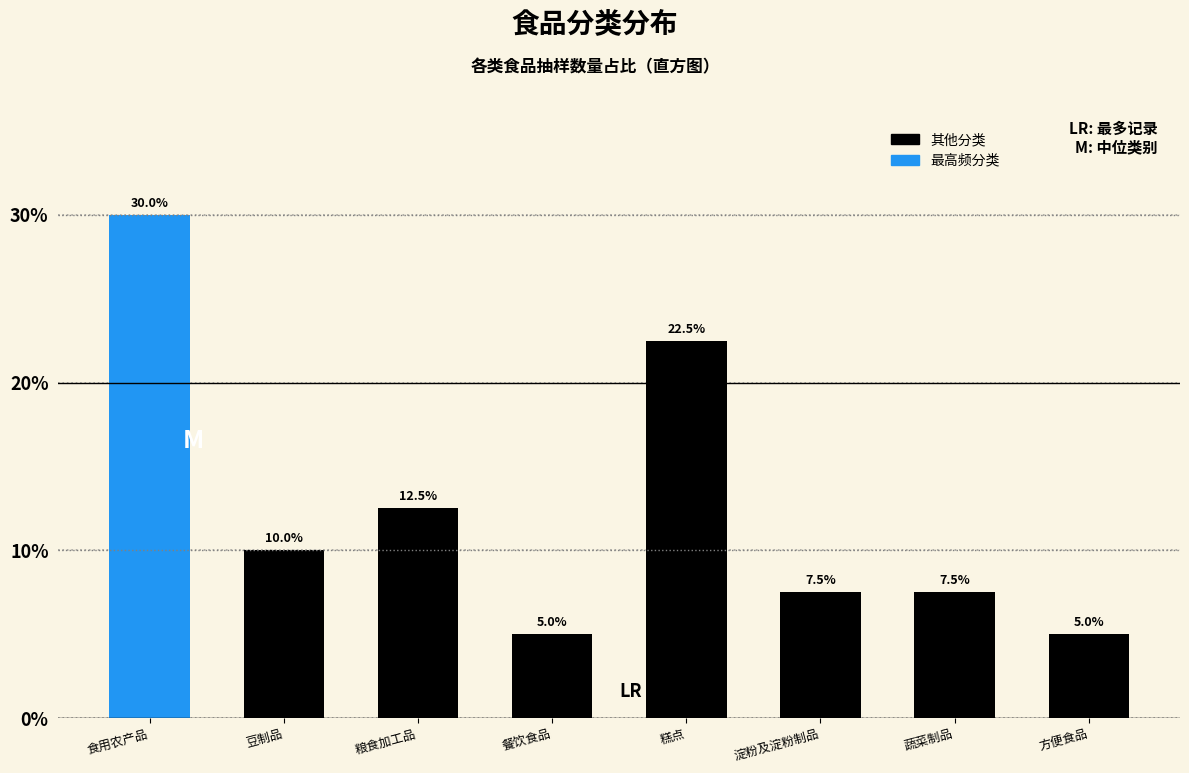

Reading right to left, list all the values displayed in this chart.

方便食品=5.0	蔬菜制品=7.5	淀粉及淀粉制品=7.5	糕点=22.5	餐饮食品=5.0	粮食加工品=12.5	豆制品=10.0	食用农产品=30.0